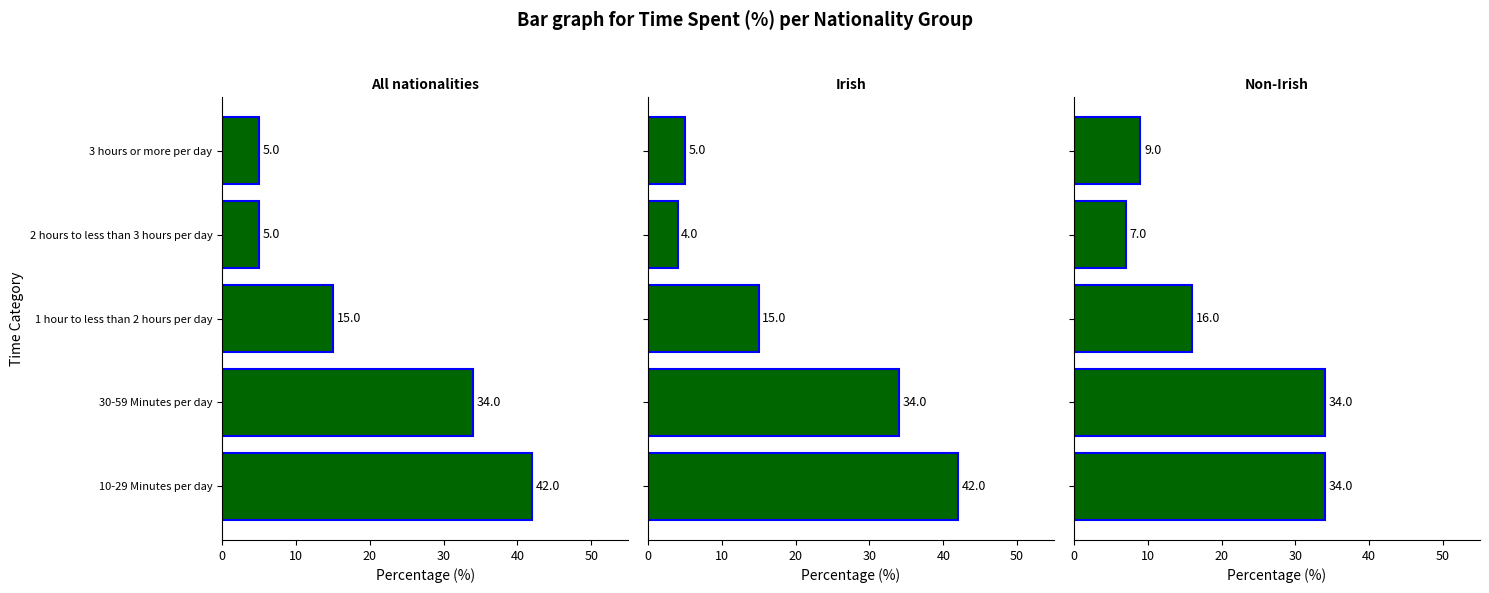

What is the value of the Irish bar at the 1st from the left?

42